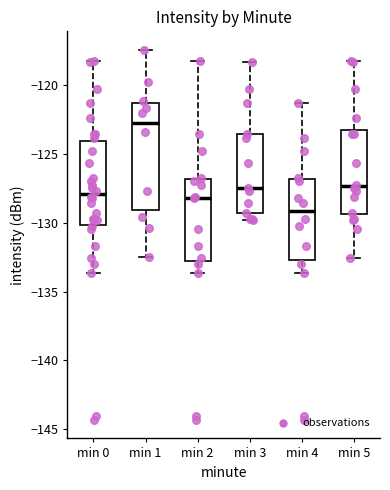

Reading left to right, read every box against the y-axis: the position of its median line, the range the box covers, and the ends of its whiskers. The values are not printed on the chart, so give them approximately, as read against the axis.

min 0: median -128.0, box -130.0 to -124.0, whiskers -133.5 to -118.5
min 1: median -122.5, box -129.0 to -121.5, whiskers -132.5 to -117.5
min 2: median -128.0, box -133.0 to -127.0, whiskers -133.5 to -118.5
min 3: median -127.5, box -129.5 to -123.5, whiskers -130.0 to -118.5
min 4: median -129.0, box -132.5 to -127.0, whiskers -133.5 to -121.5
min 5: median -127.5, box -129.5 to -123.0, whiskers -132.5 to -118.5